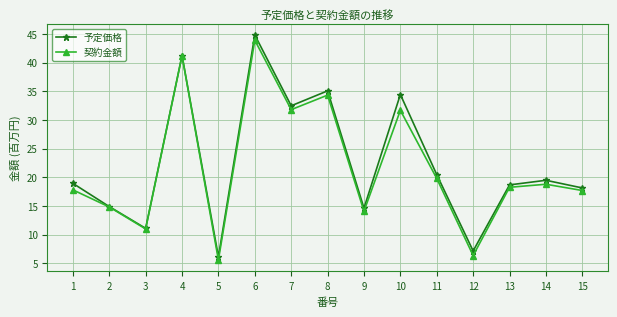

At which category does 契約金額 reach its first local peak?

4